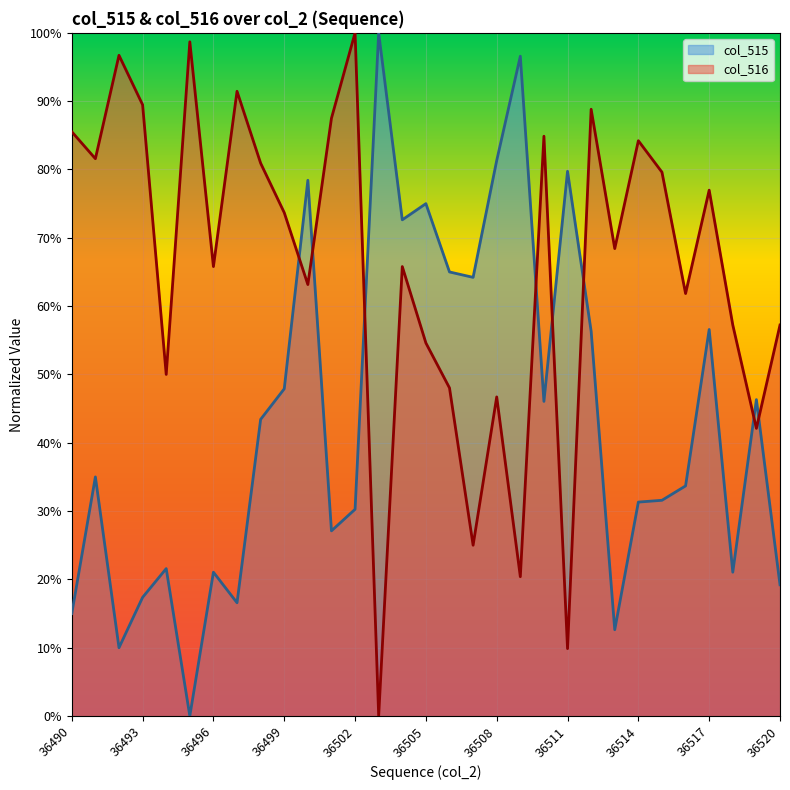

Is the value of col_516 at 36494 greater than the value of col_515 at 36496?

Yes